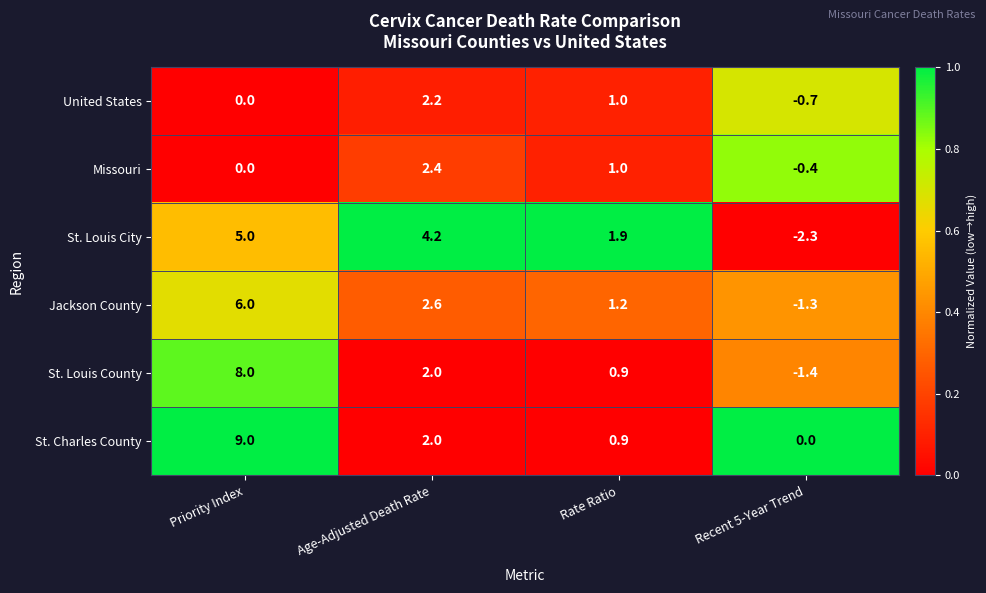

Between Priority Index and Rate Ratio, which series saw the biggest shift?

St. Charles County